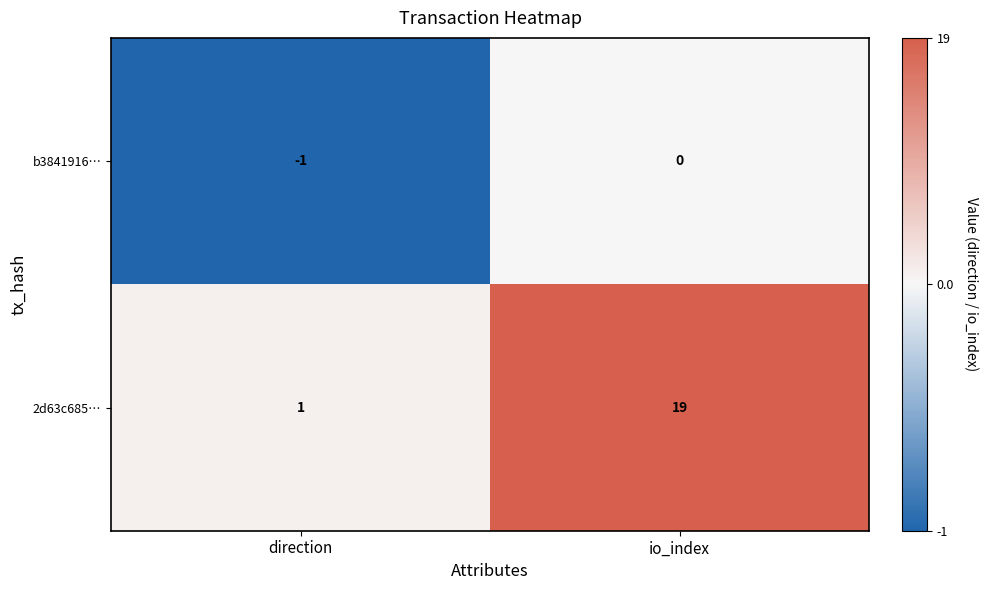

Which series has the largest total across all categories?

2d63c685…